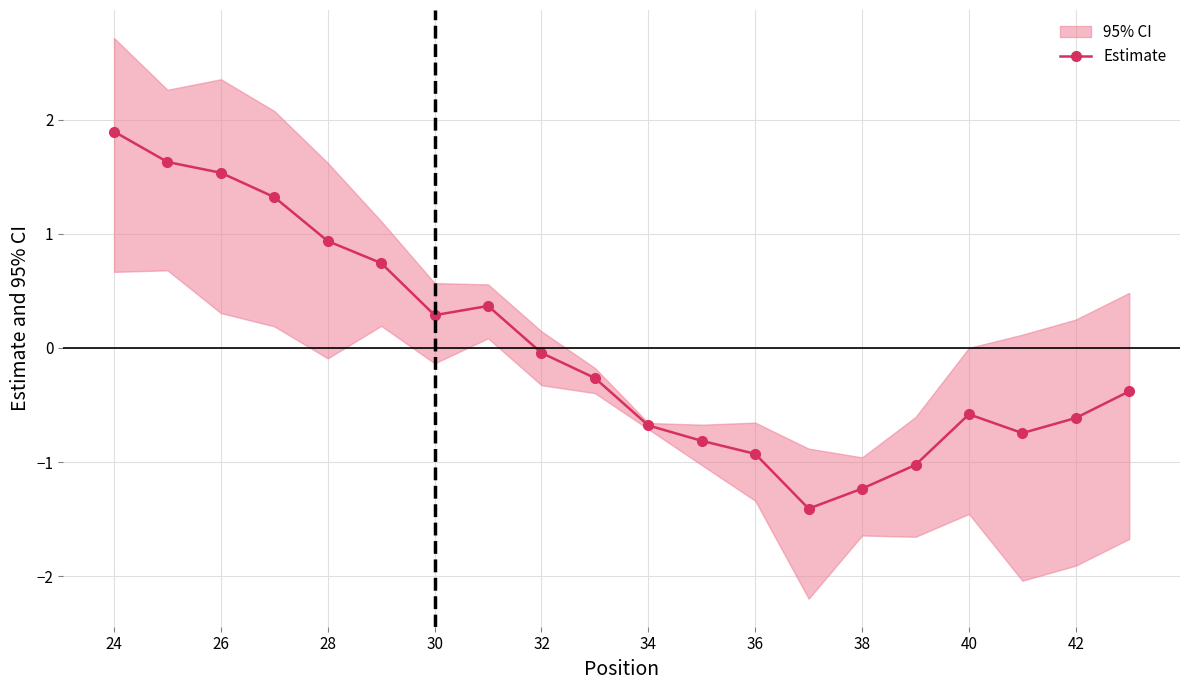

What is the maximum value for Estimate?

1.9